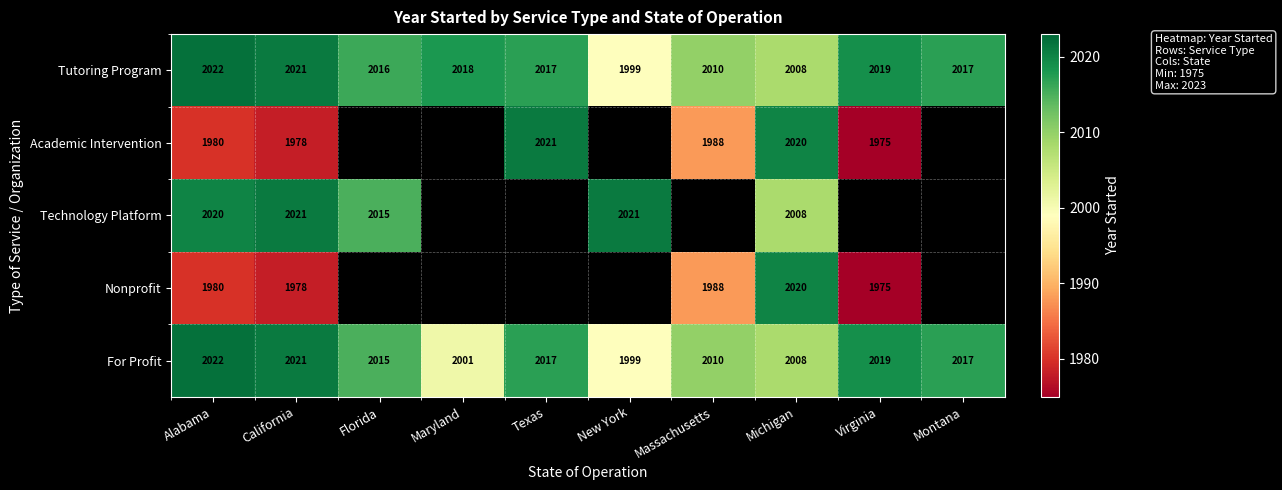

How many distinct data groups are displayed?

5